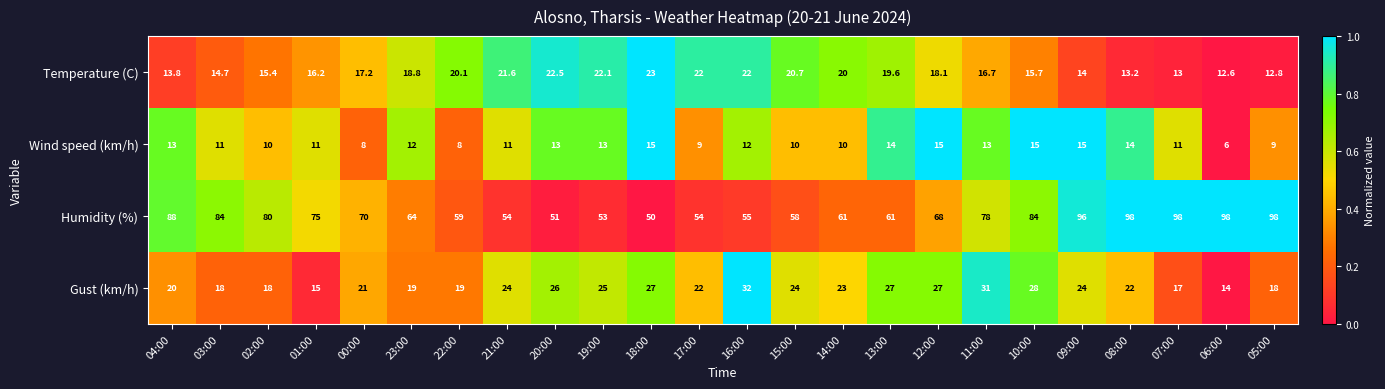

At 07:00, list the series in order from largest to smallest.

Humidity (%), Gust (km/h), Temperature (C), Wind speed (km/h)